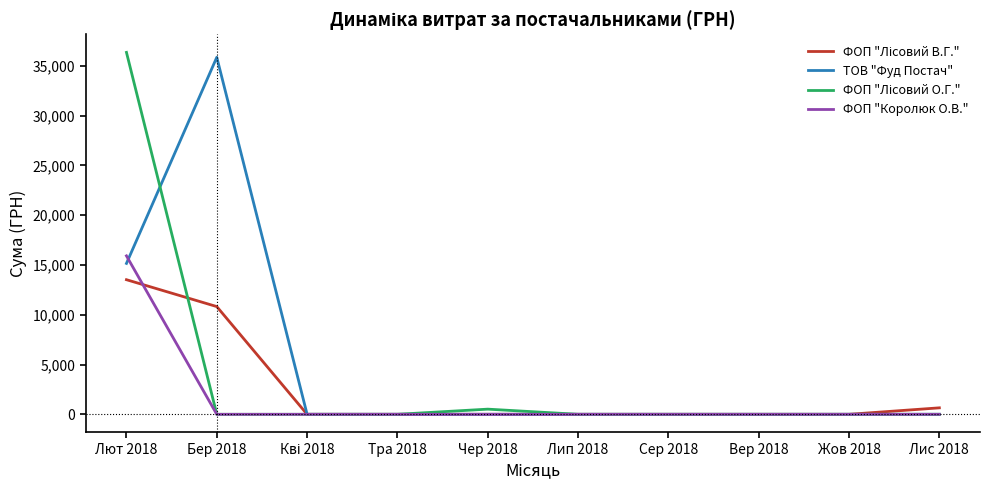

The value of ТОВ "Фуд Постач" at Лип 2018 is 0.0. True or false?

True